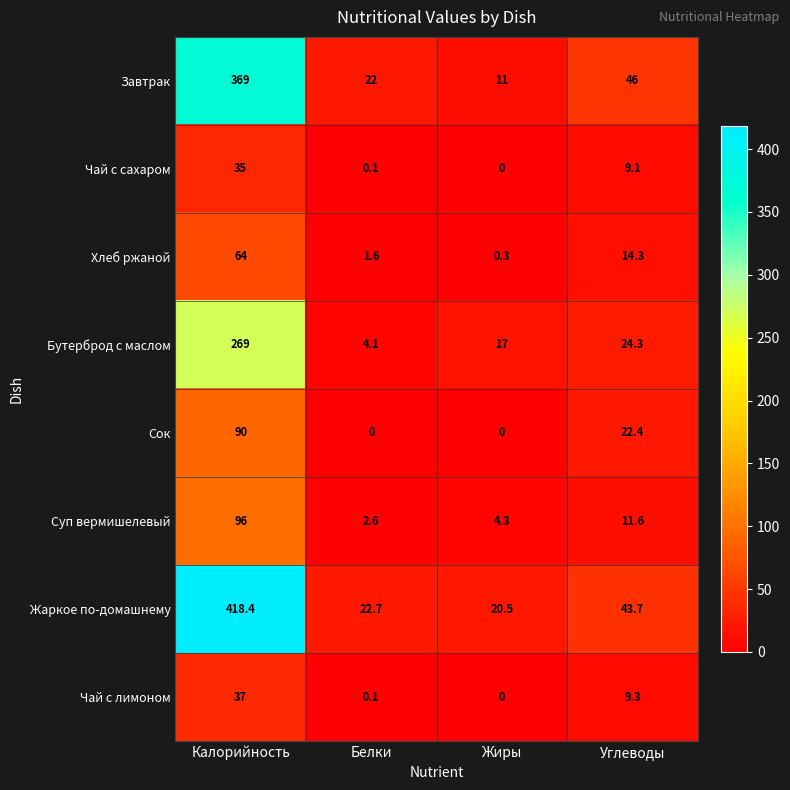

What is the lowest value of the Суп вермишелевый series?

2.6